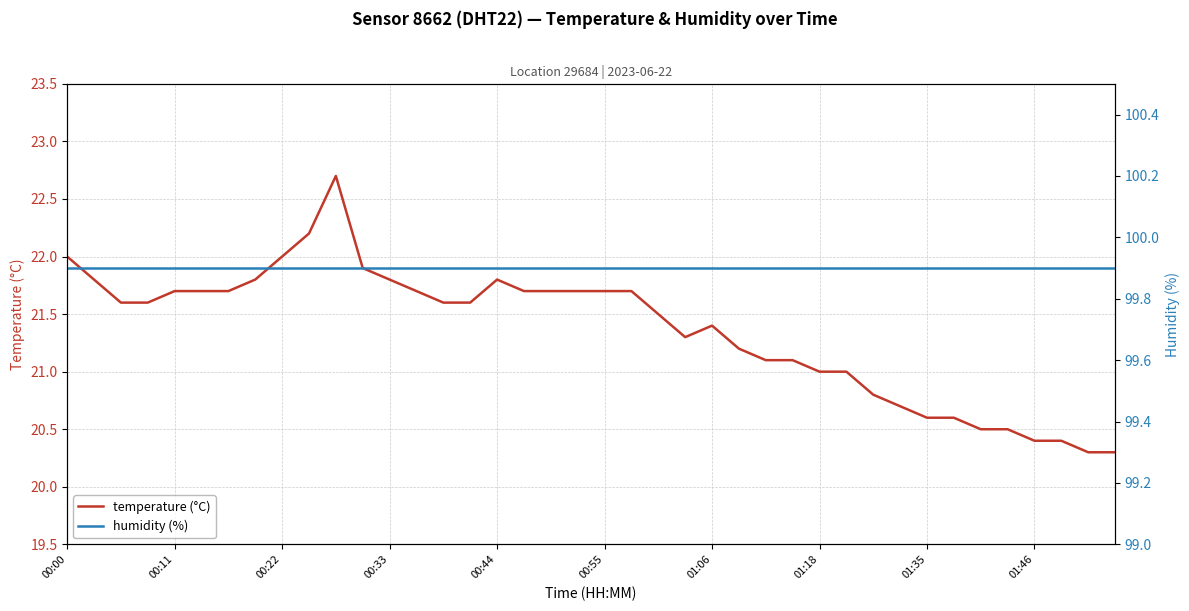

Count the number of data series in this chart.

2